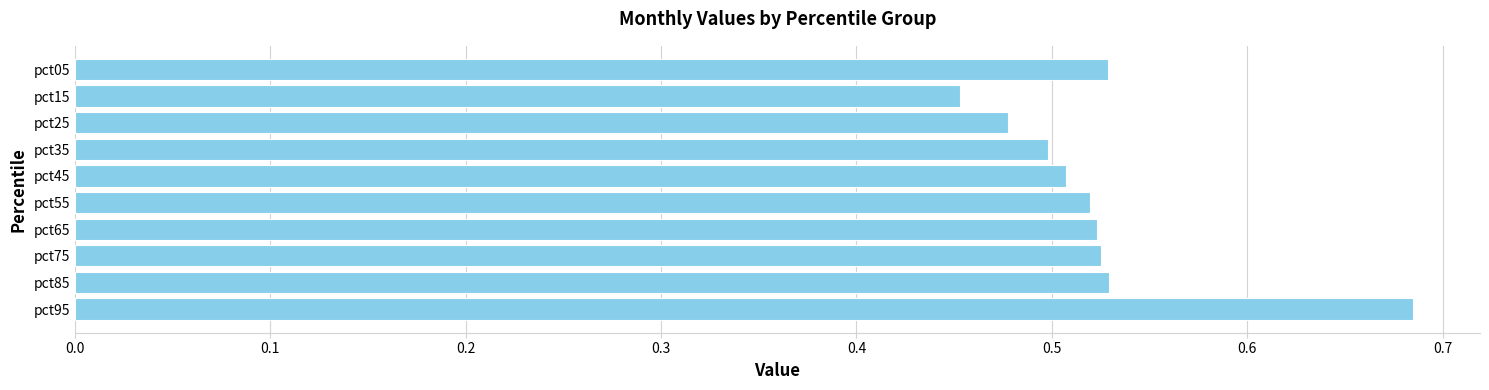

The chart shows a value of 0.3 at pct25. True or false?

False